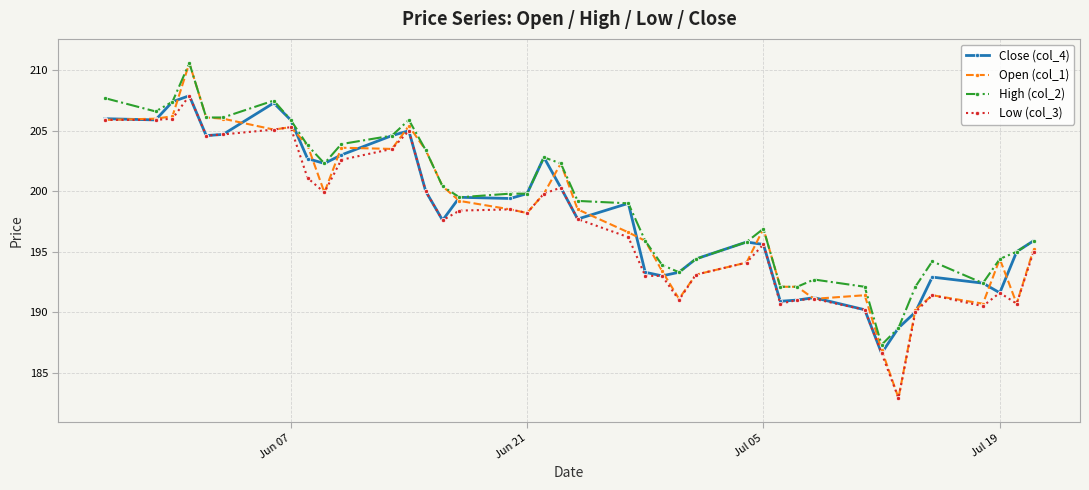

Which series has the widest spread of values?

Open (col_1)